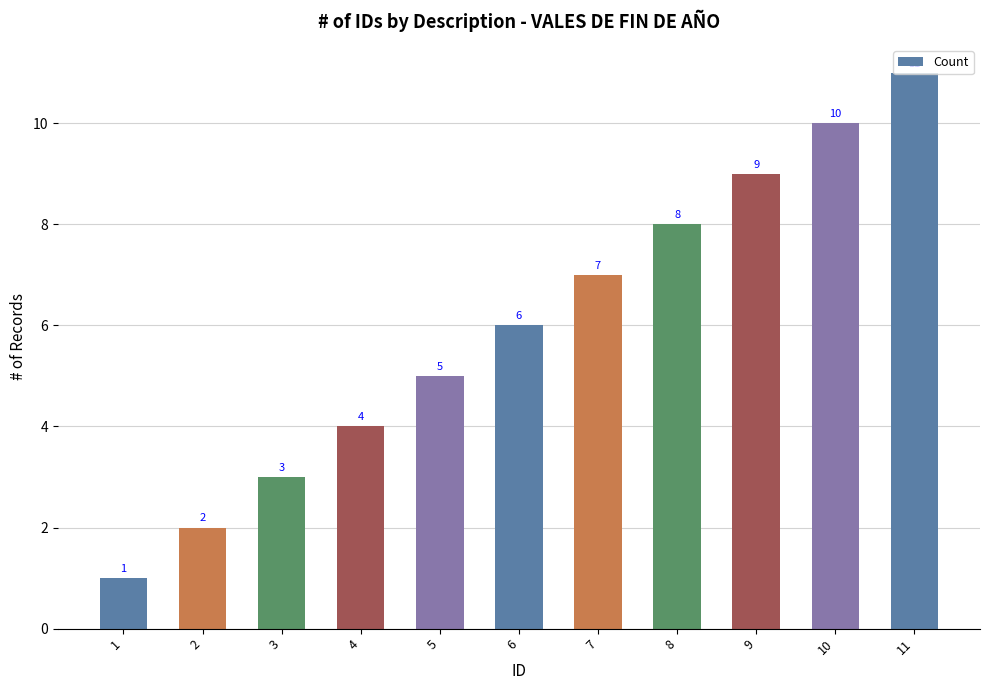

What is the sum of all values?

66